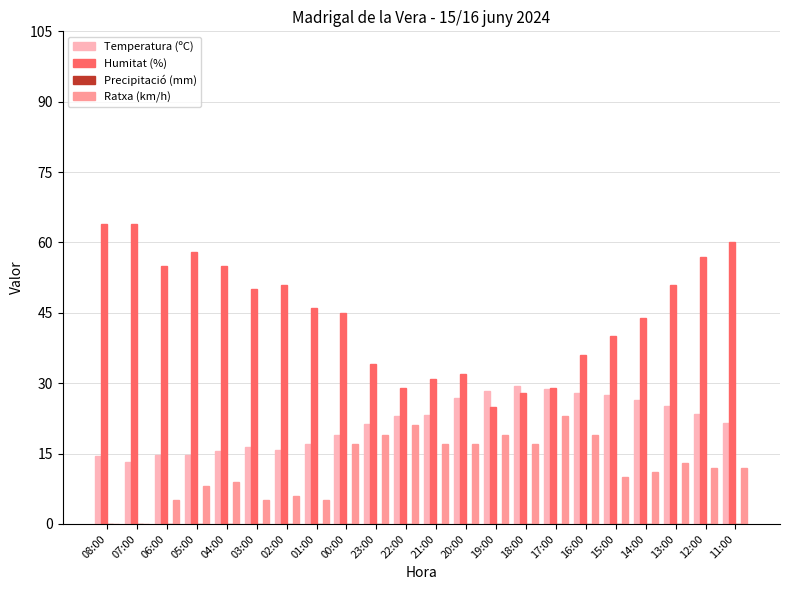

What is the sum of the Humitat (%) values at 23:00 and 01:00?

80.0